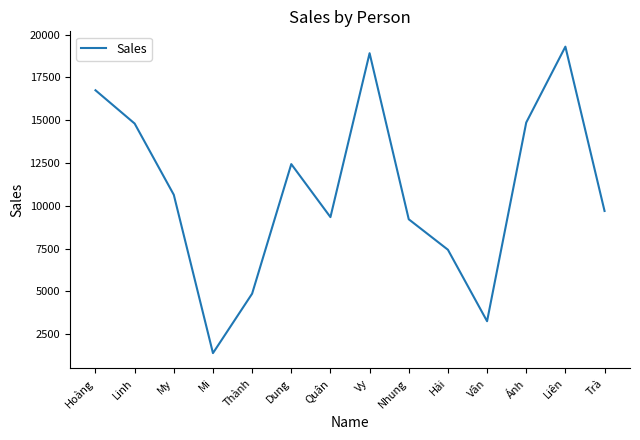

Which category has the highest value across all series?

Liên